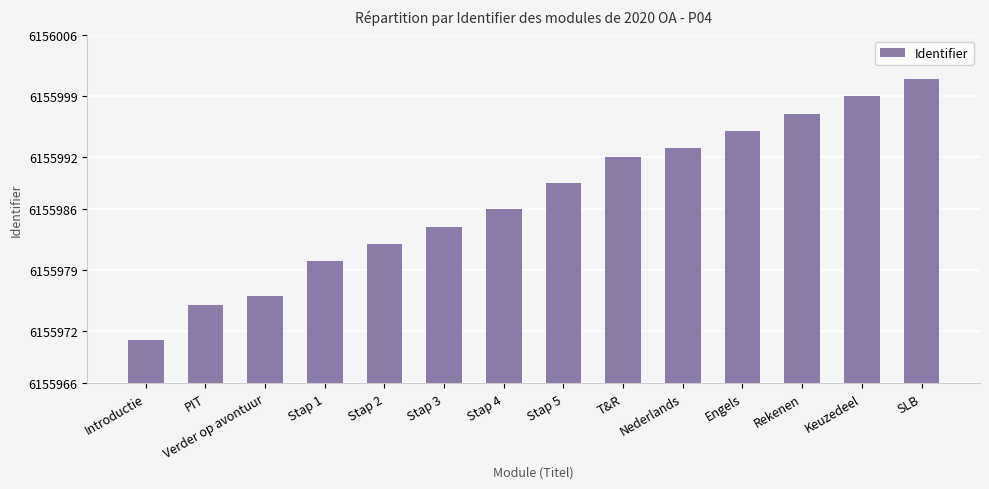

Reading right to left, transcribe all the data shown in this chart.

6156001	6155999	6155997	6155995	6155993	6155992	6155989	6155986	6155984	6155982	6155980	6155976	6155975	6155971